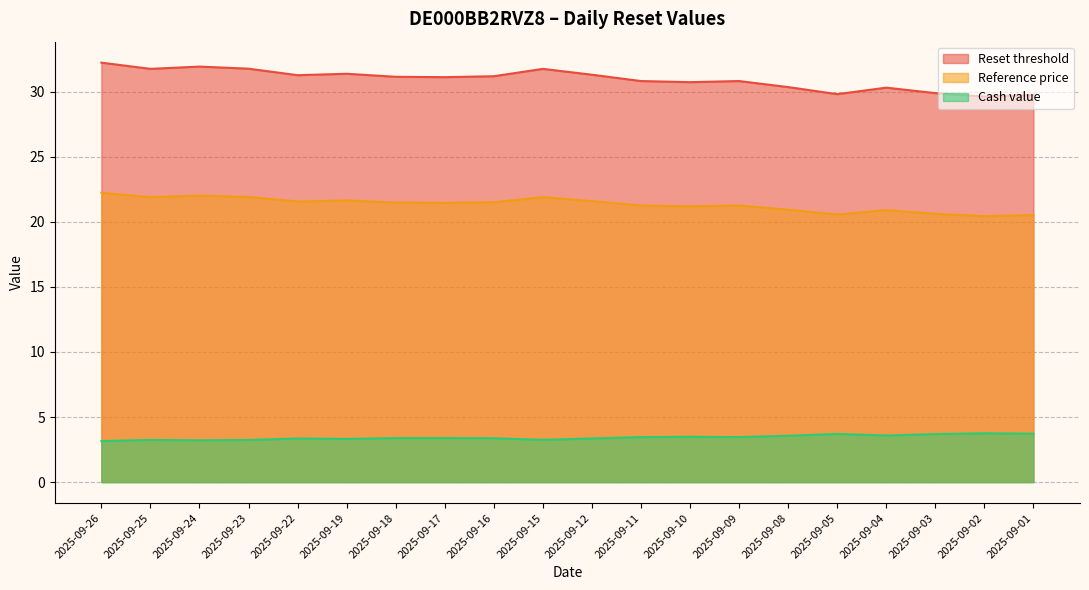

At which category does Reference price reach its first local valley?

2025-09-25